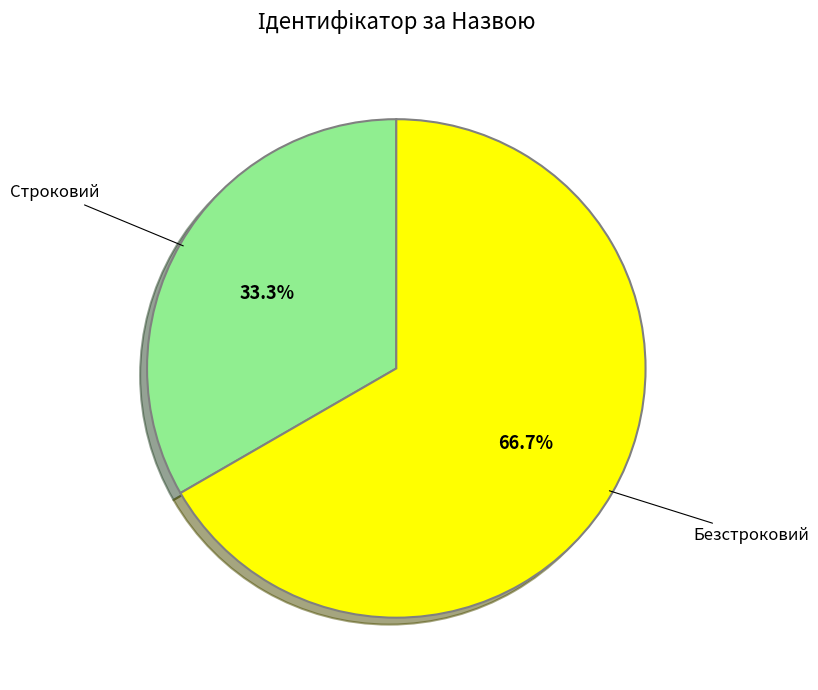

Does any single category account for the majority?

Yes